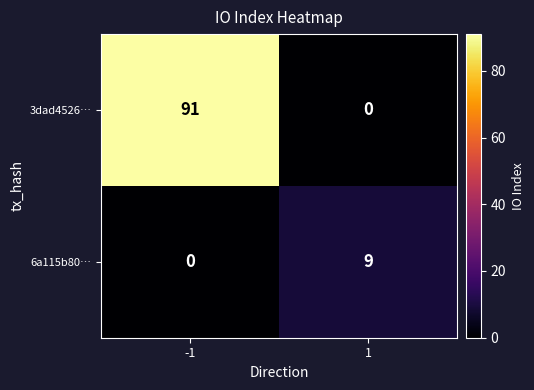

What value does the 6a115b80… series have at 1?

9